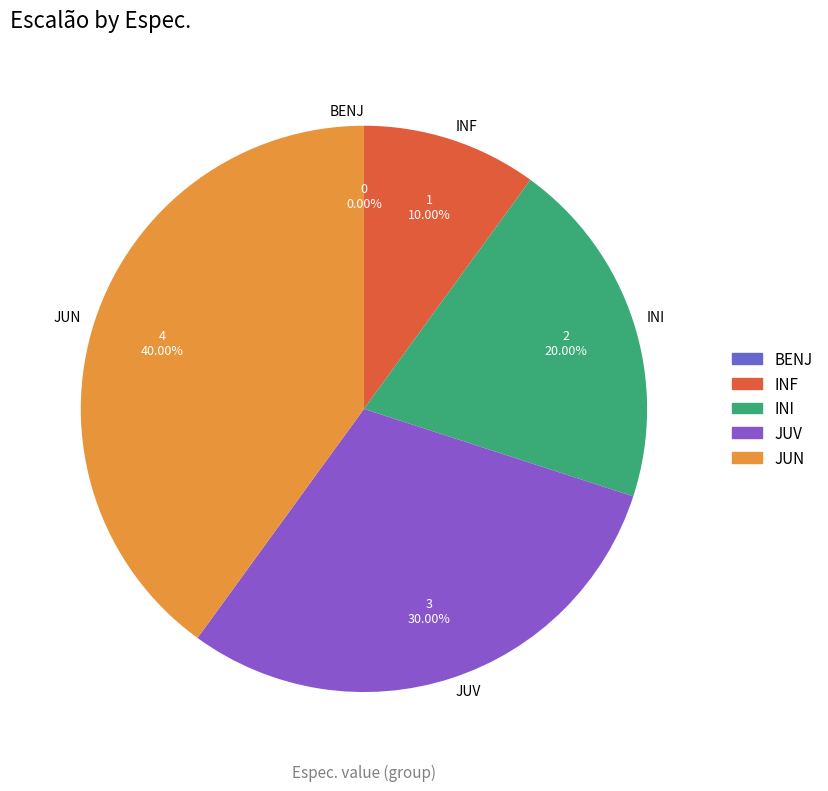

To the nearest percent, what is the average slice percentage?

20%